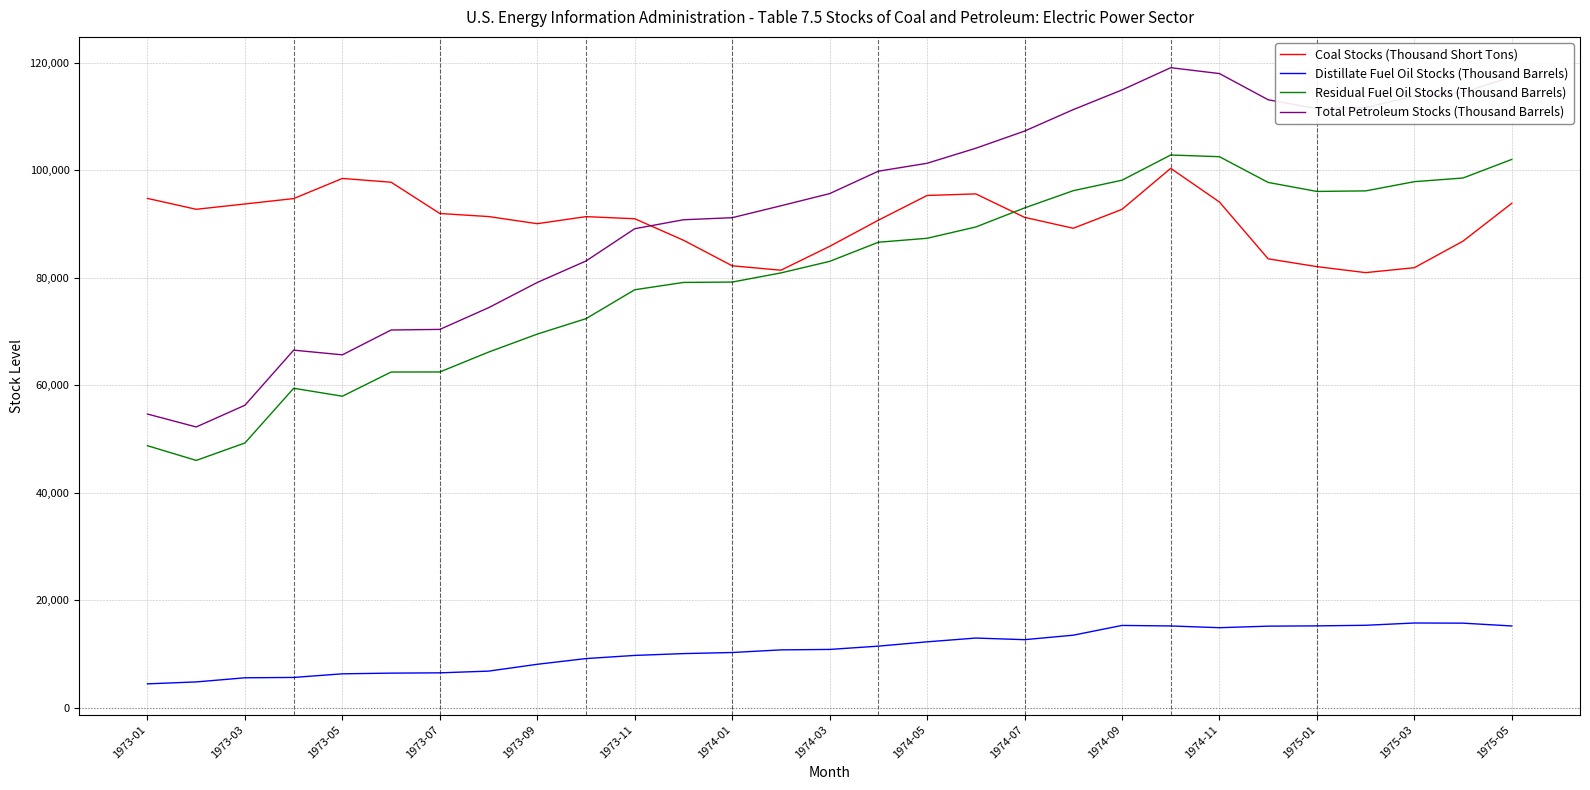

Which series has the widest spread of values?

Total Petroleum Stocks (Thousand Barrels)